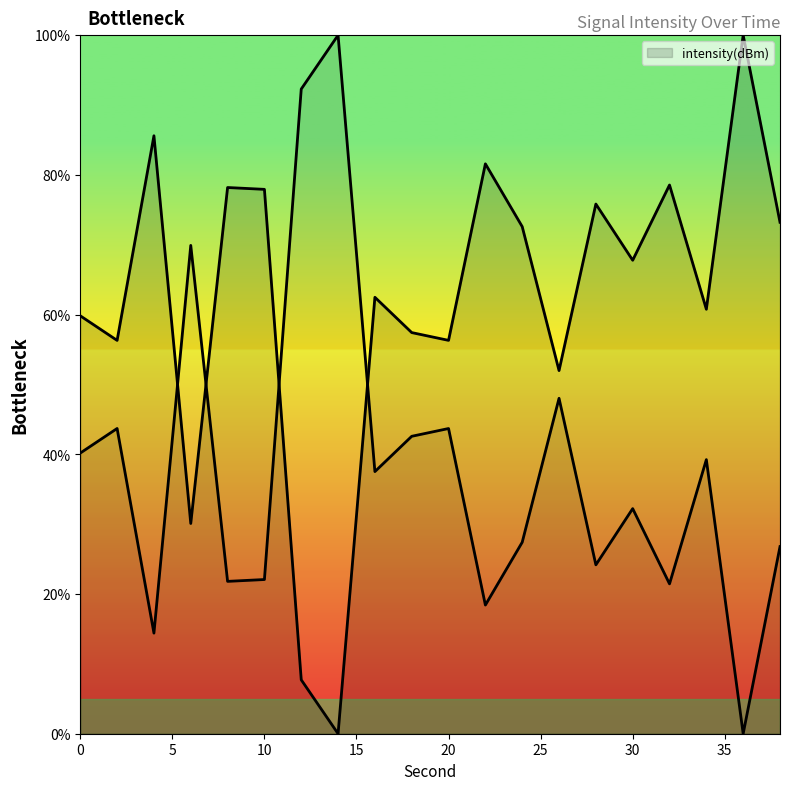

Which label corresponds to the largest value in the chart?

36